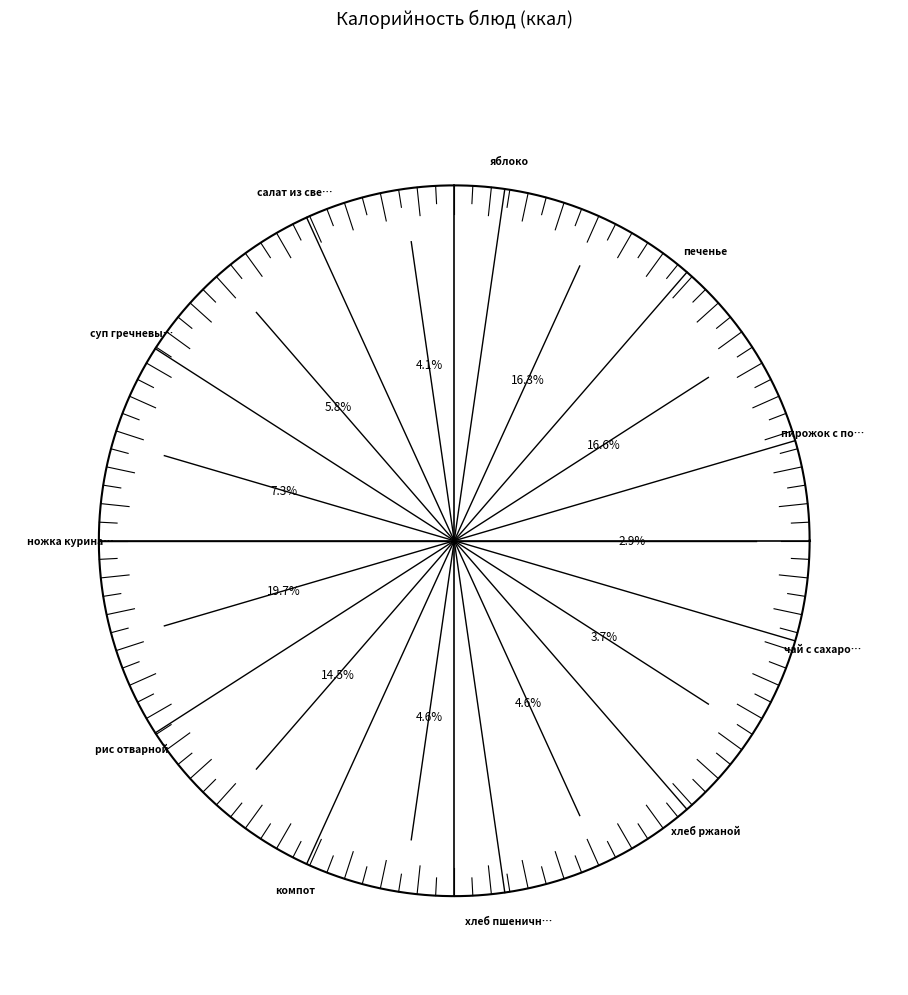

Do рис отварной and хлеб пшеничный together represent more than half of the pie?

No